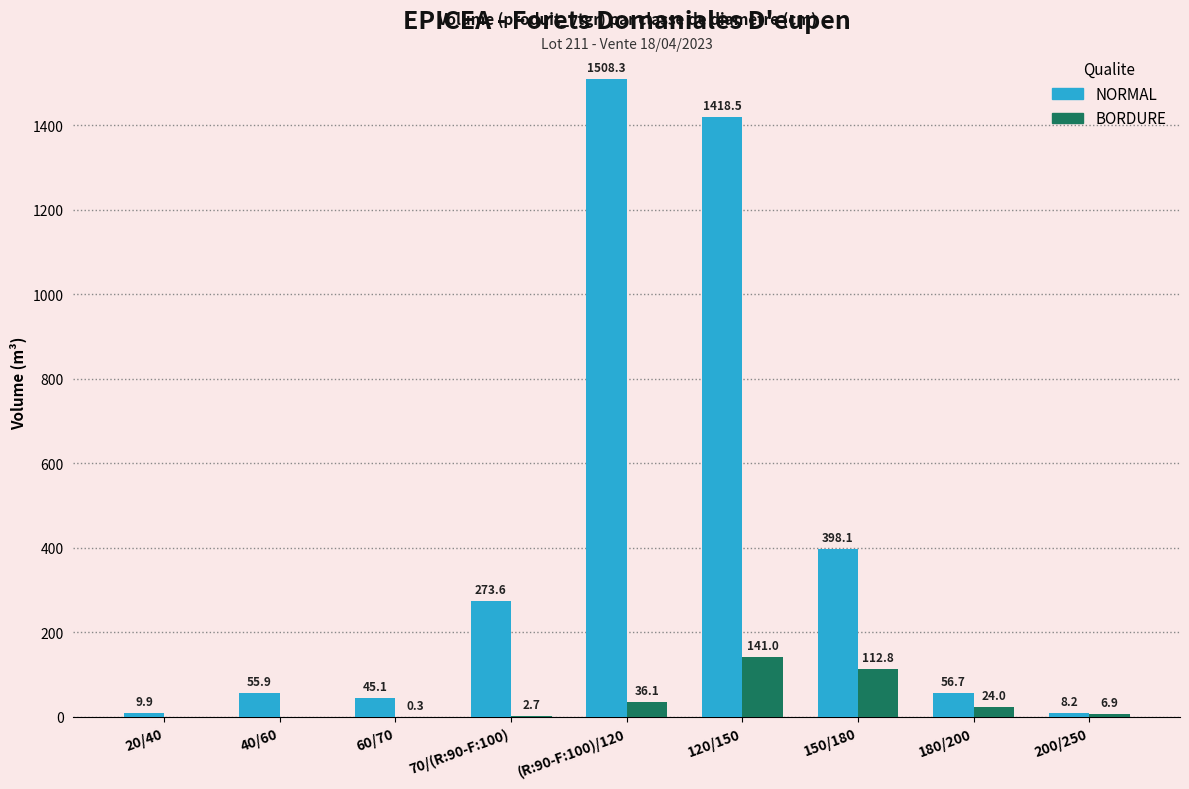

What are all the series names shown in the legend?

NORMAL, BORDURE